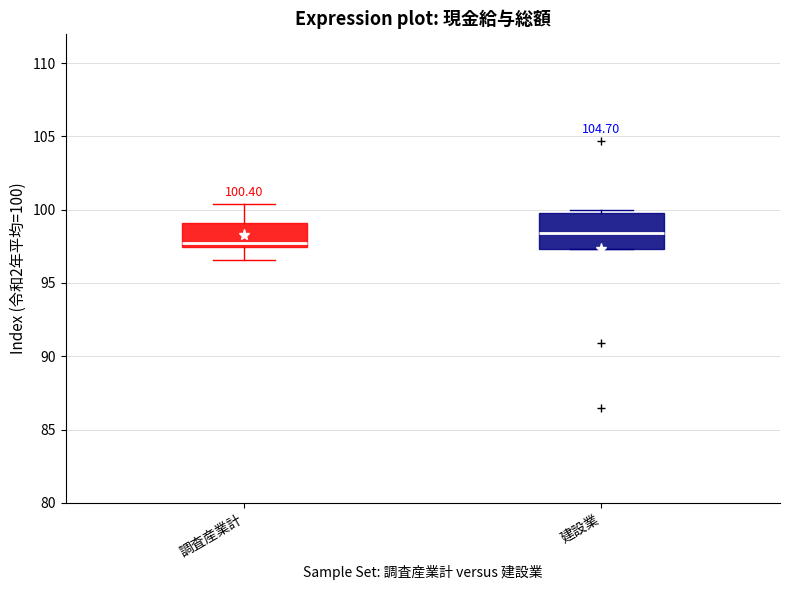

Which box is the tallest, from its lower edge to its upper edge?

建設業